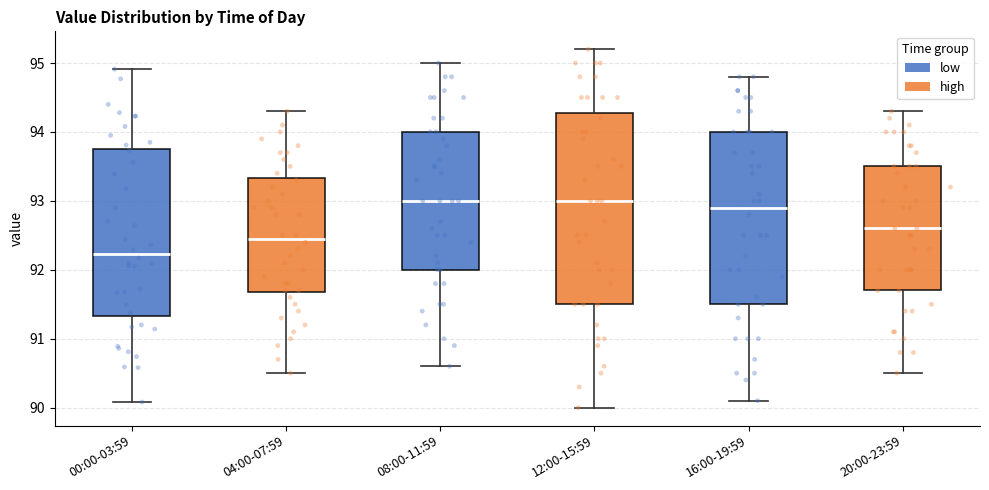

Which box is the tallest, from its lower edge to its upper edge?

12:00-15:59